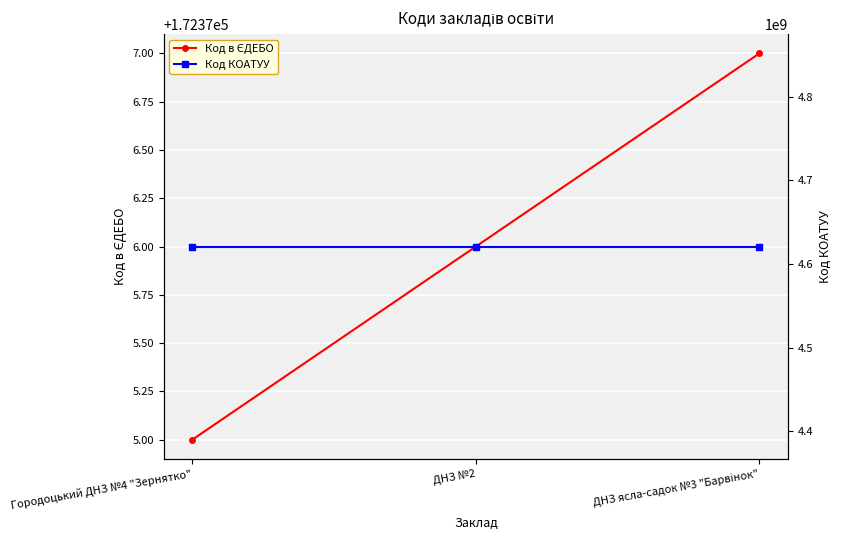

Between ДНЗ ясла-садок №3 "Барвінок" and Городоцький ДНЗ №4 "Зернятко", which is larger?

ДНЗ ясла-садок №3 "Барвінок"